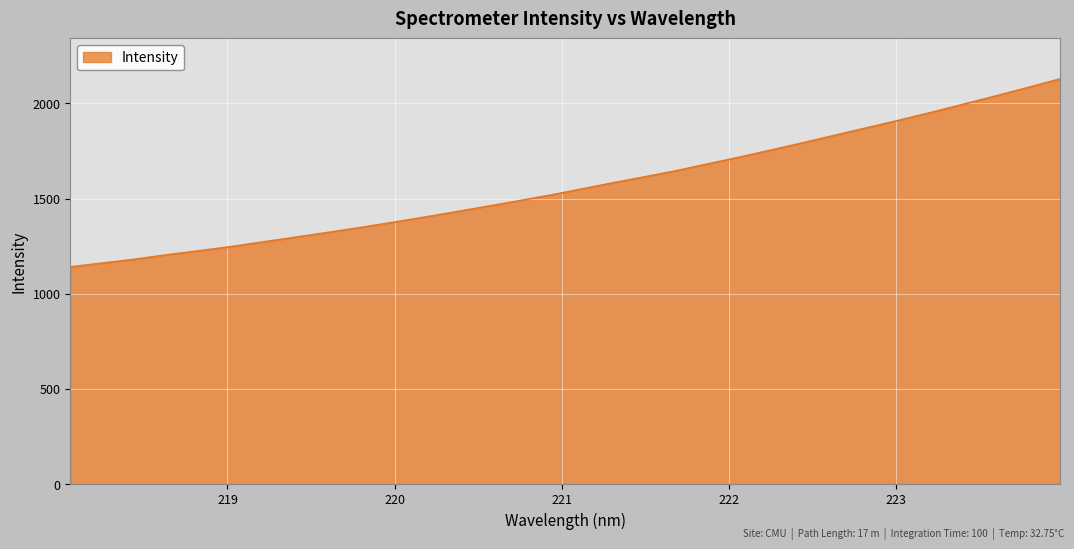

What is the smallest value displayed?

1140.9